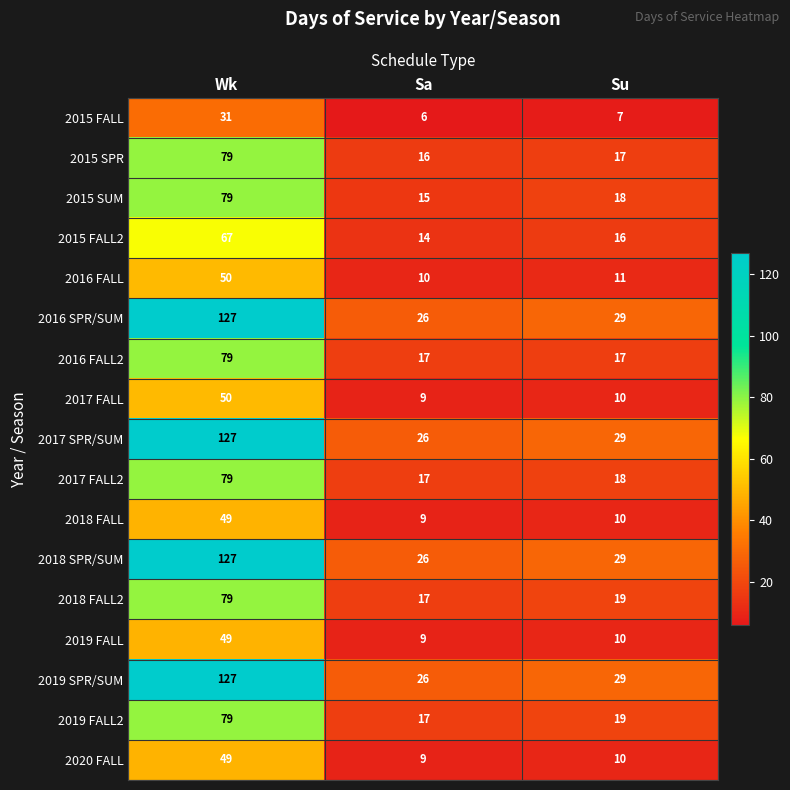

What is the difference between the highest and lowest values at Su?

22